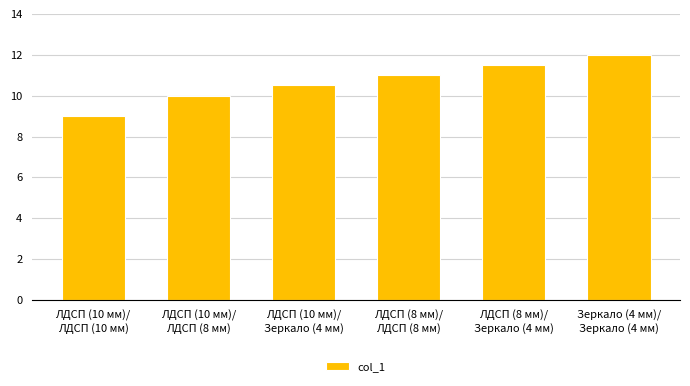

Reading right to left, transcribe all the data shown in this chart.

Зеркало (4 мм)/
Зеркало (4 мм)=12.0	ЛДСП (8 мм)/
Зеркало (4 мм)=11.5	ЛДСП (8 мм)/
ЛДСП (8 мм)=11.0	ЛДСП (10 мм)/
Зеркало (4 мм)=10.5	ЛДСП (10 мм)/
ЛДСП (8 мм)=10.0	ЛДСП (10 мм)/
ЛДСП (10 мм)=9.0